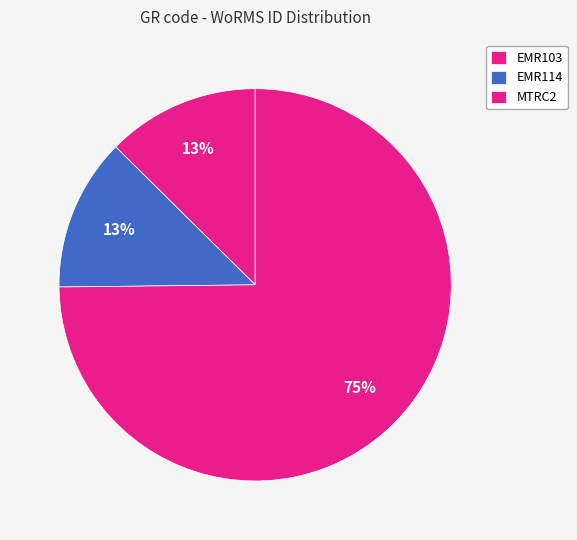

What portion of the pie excludes EMR114?

87.4%